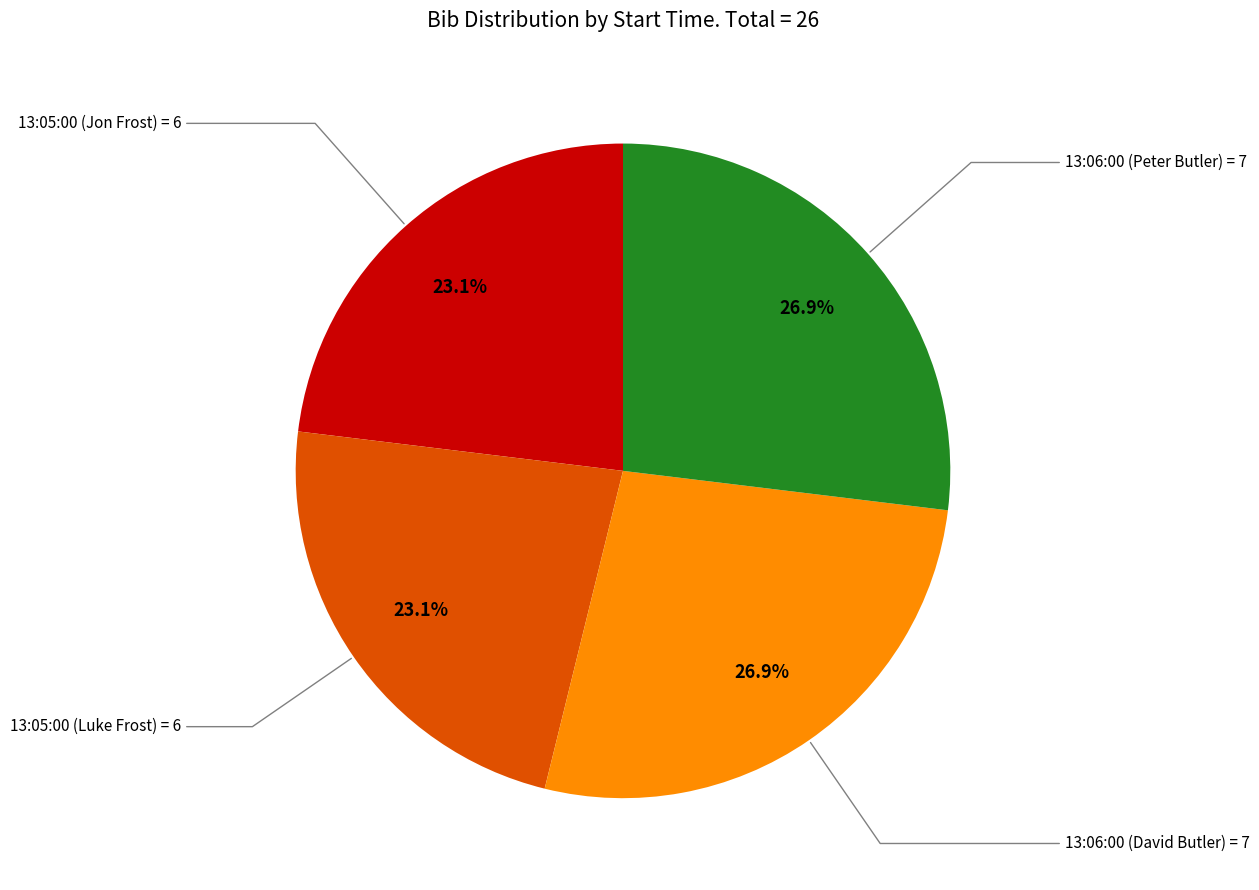

Does any single category account for the majority?

No